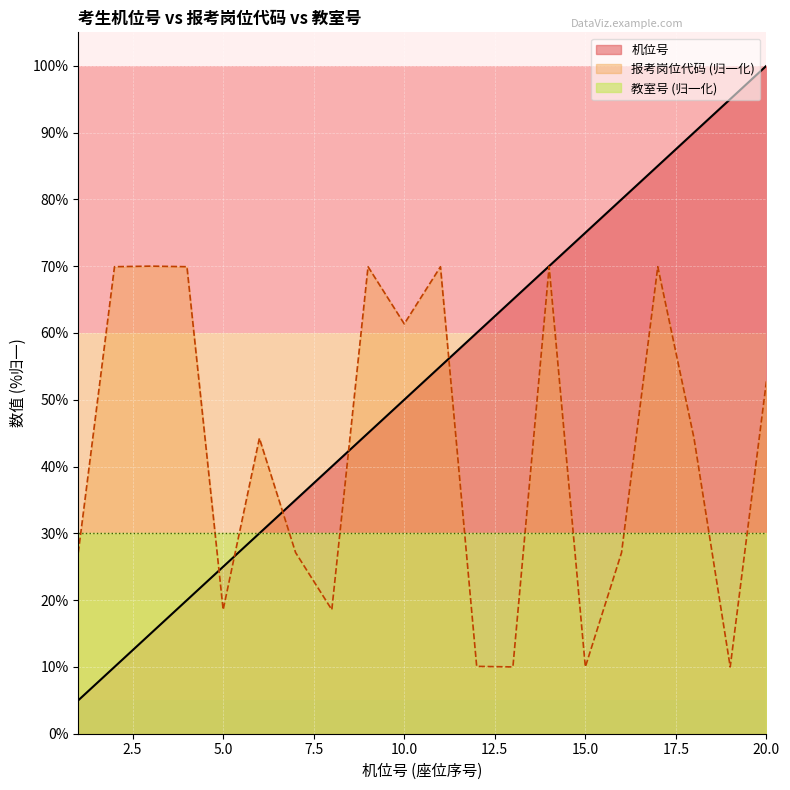

In 报考岗位代码, how many points are higher than both neighbors (excluding endpoints)?

6